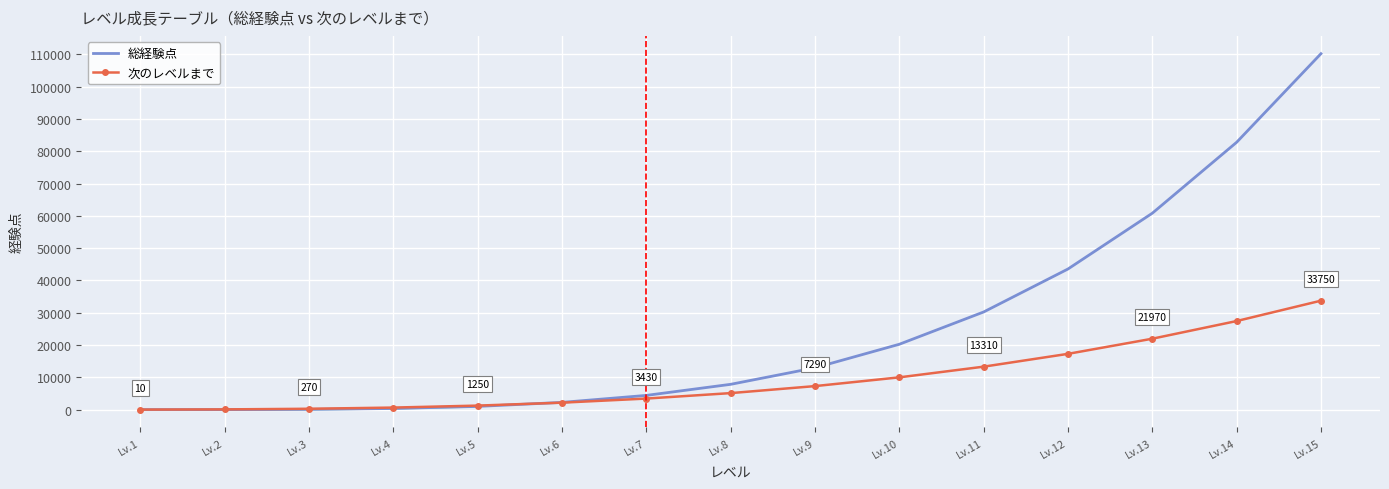

How many intersections are there between 次のレベルまで and 総経験点?

1